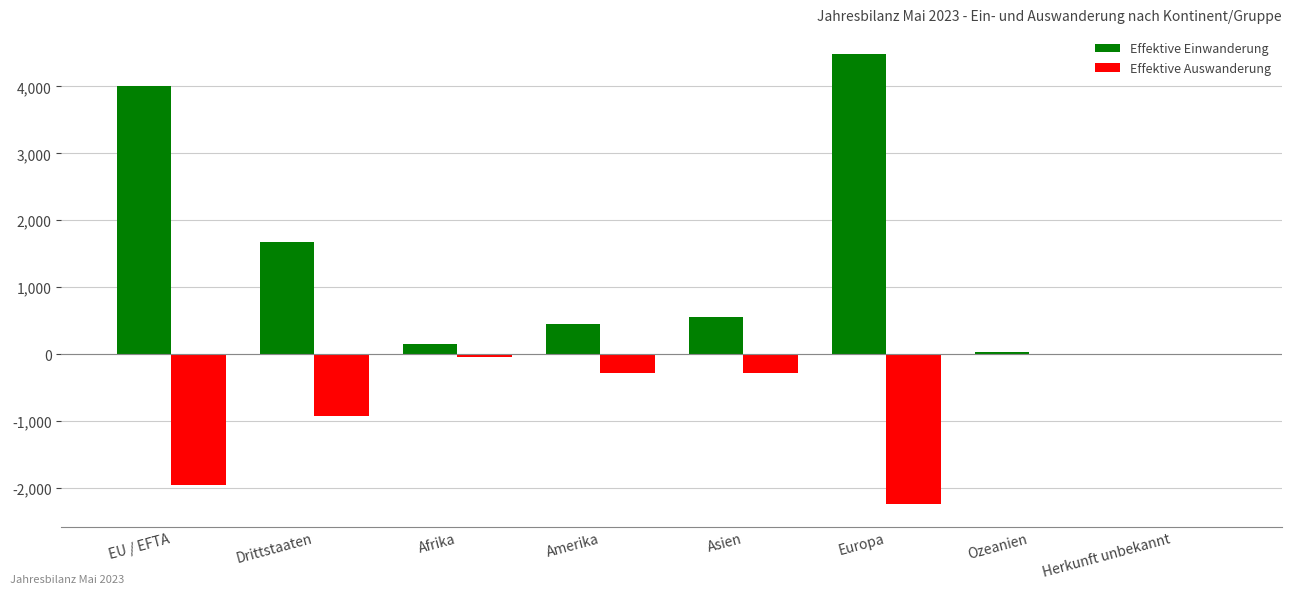

Count the number of data series in this chart.

2